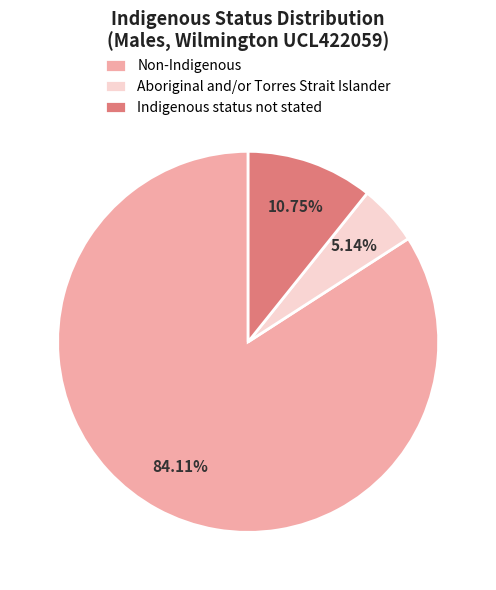

Rank the categories by value from lowest to highest.

Aboriginal and/or Torres Strait Islander, Indigenous status not stated, Non-Indigenous